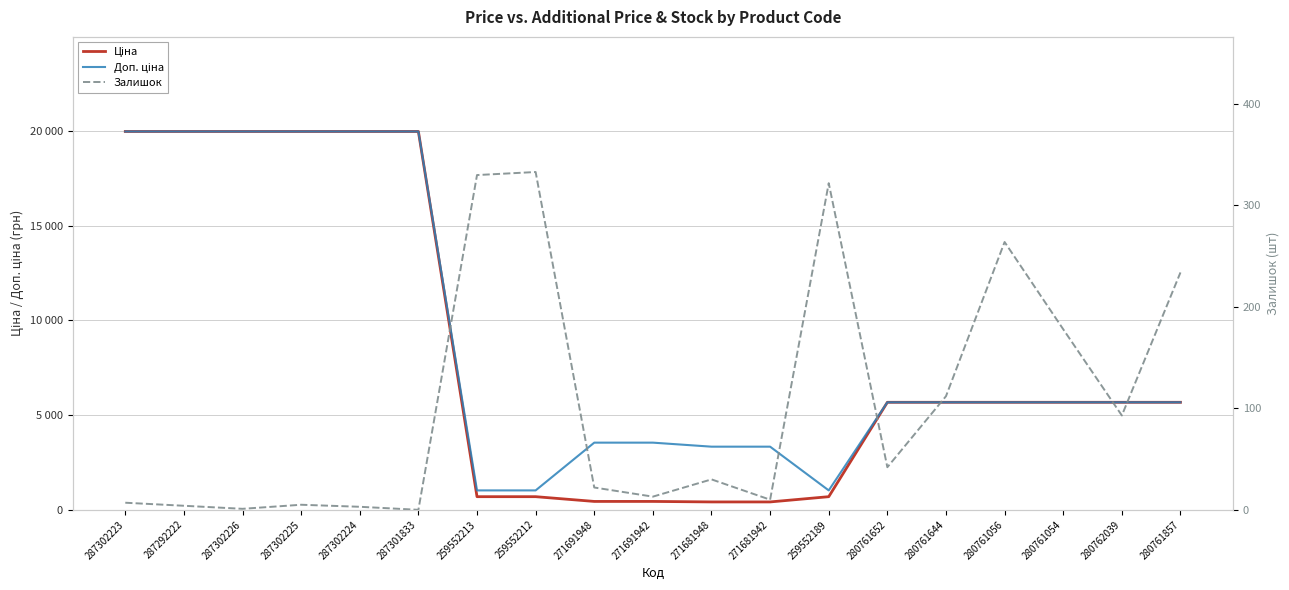

At 287292222, list the series in order from smallest to largest.

Залишок, Ціна, Доп. ціна